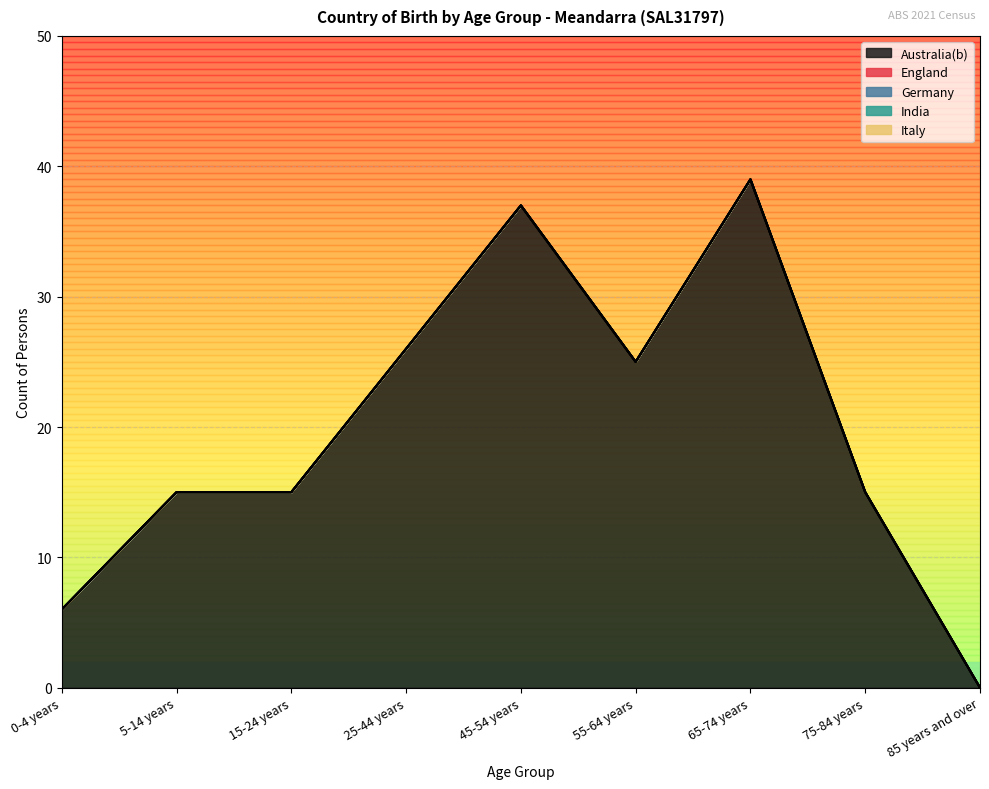

Does the chart have visible grid lines?

Yes